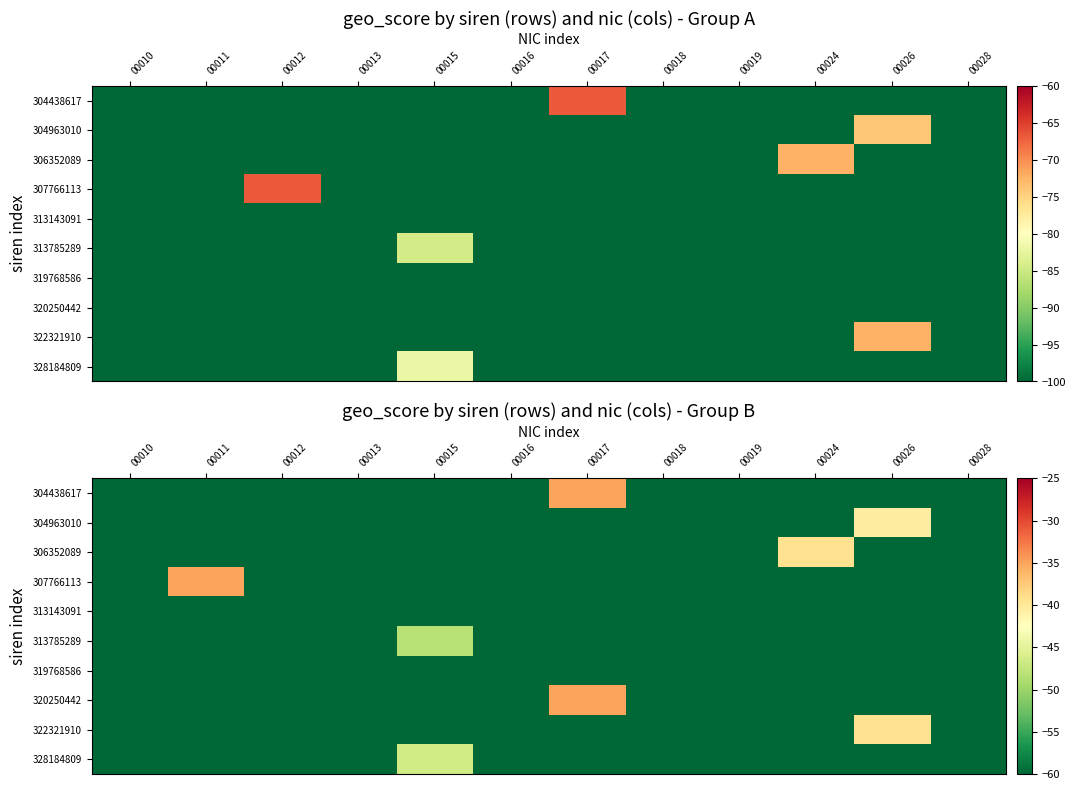

Where is 306352089 nearest to the value -49?

00024